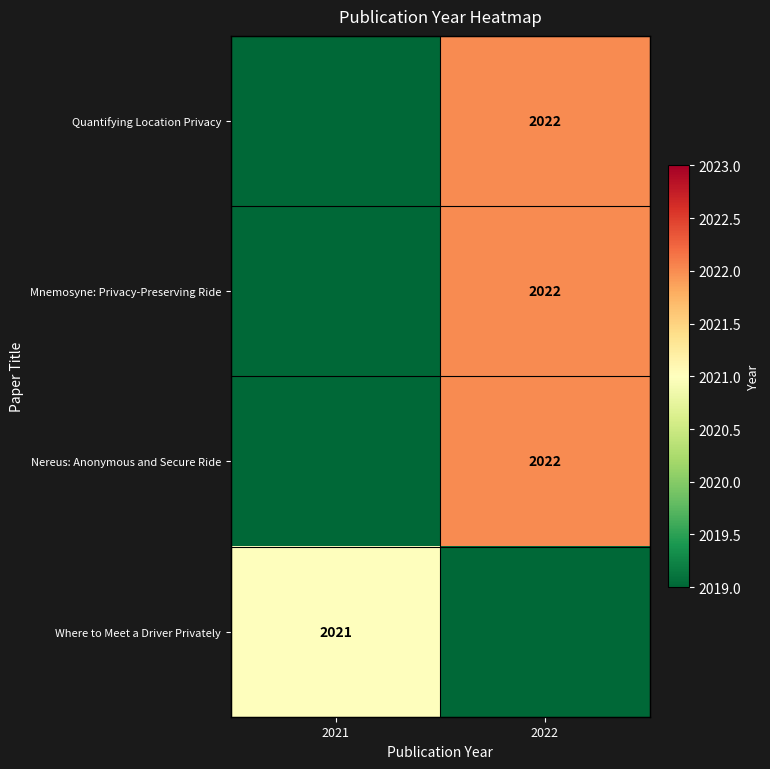

True or false: Where to Meet a Driver Privately has a value of 2021 at 2021.

True